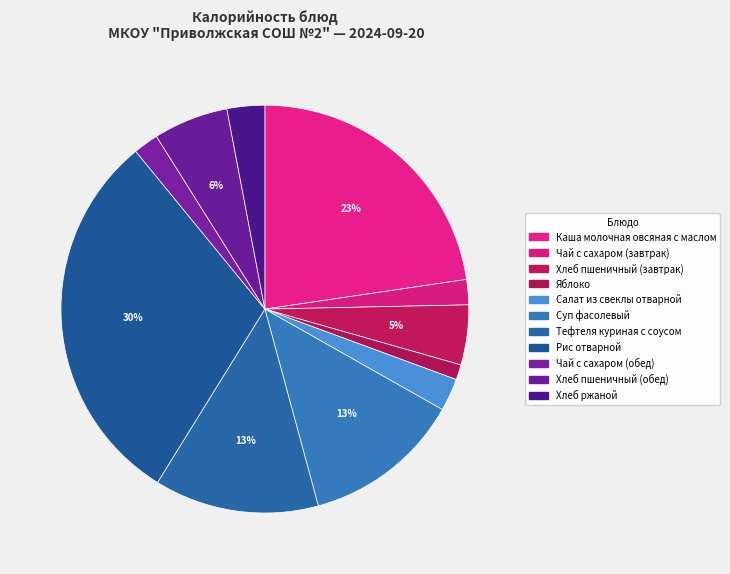

What percentage is the Чай с сахаром (обед) slice, to the nearest percent?

2%